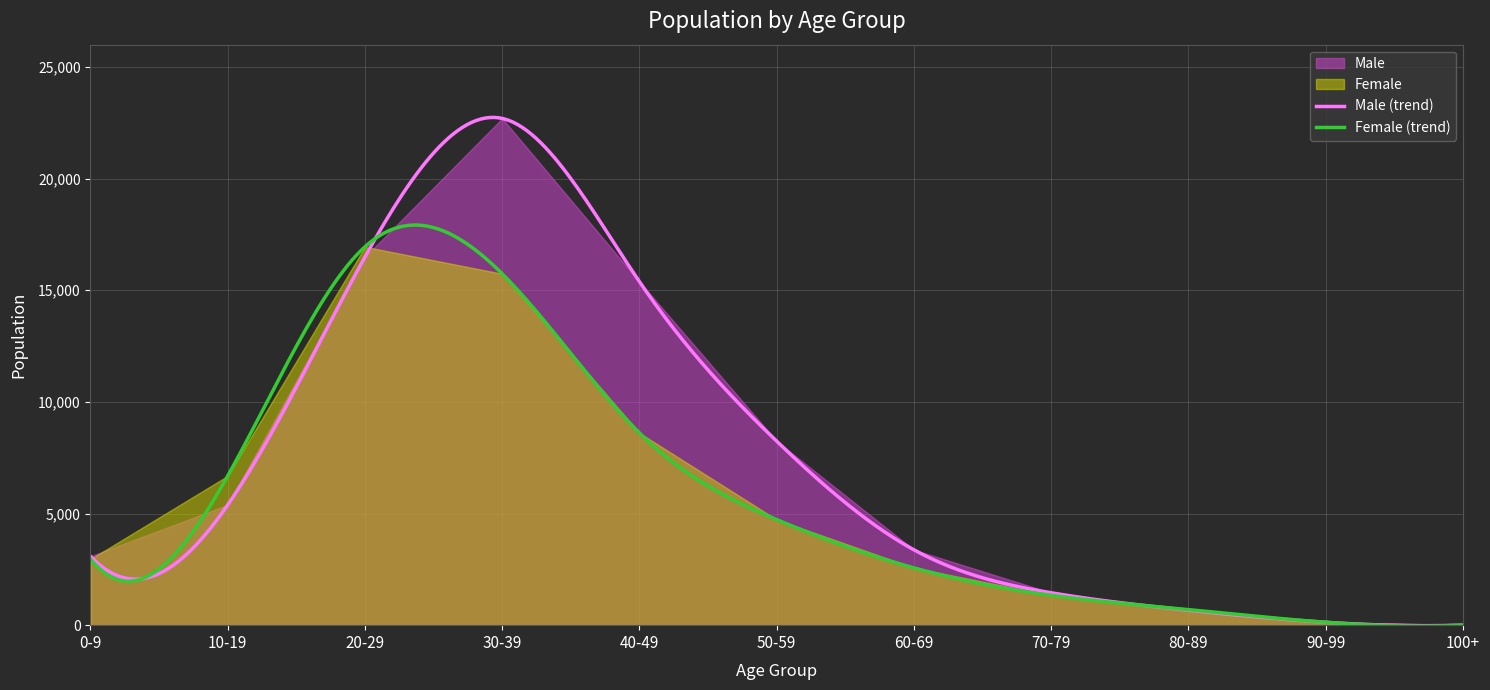

How many values in the Male series exceed 3374?

5